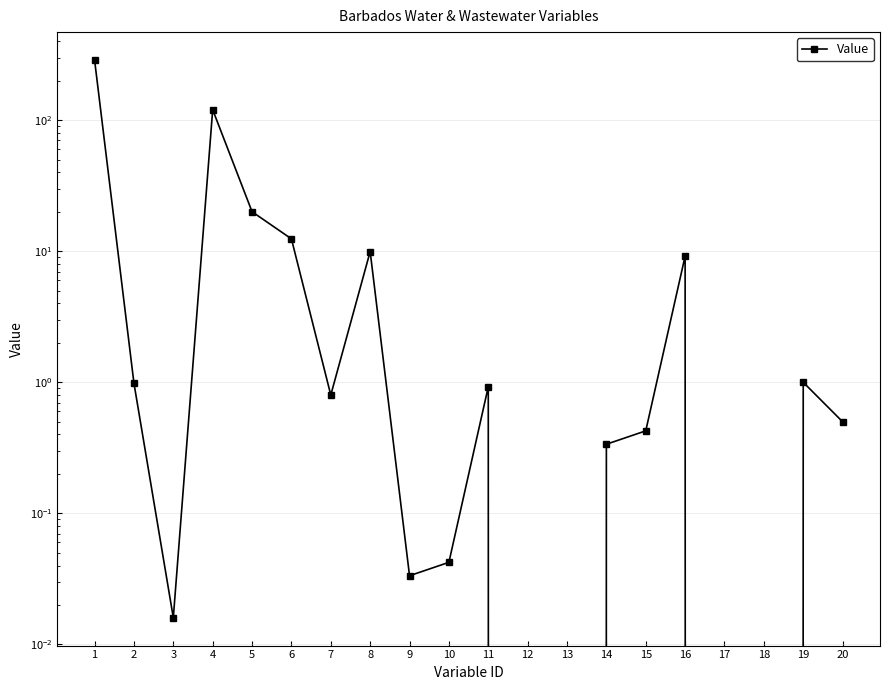

Between 8 and 2, which is larger?

8